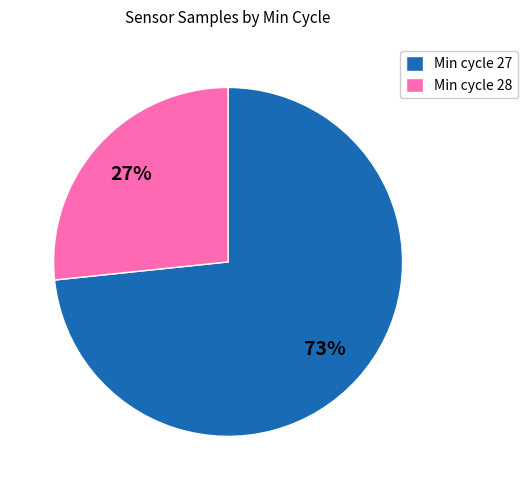

The Min cycle 27 slice represents 73% of the pie. True or false?

True